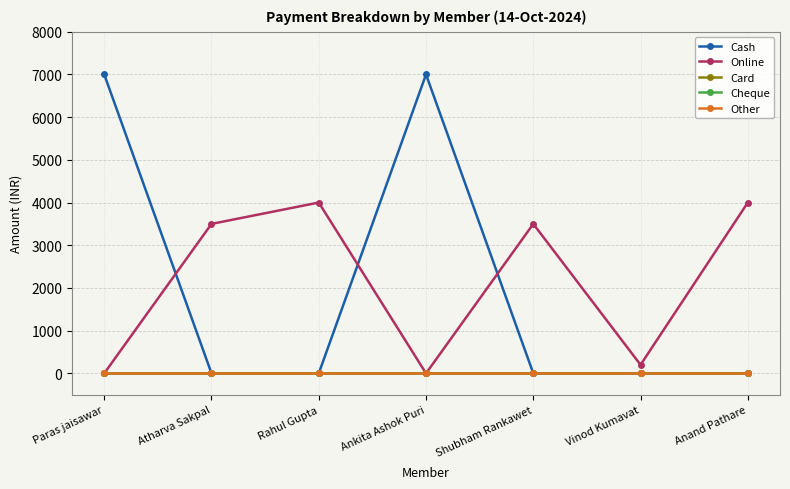

At Ankita Ashok Puri, list the series in order from smallest to largest.

Online, Card, Cheque, Other, Cash